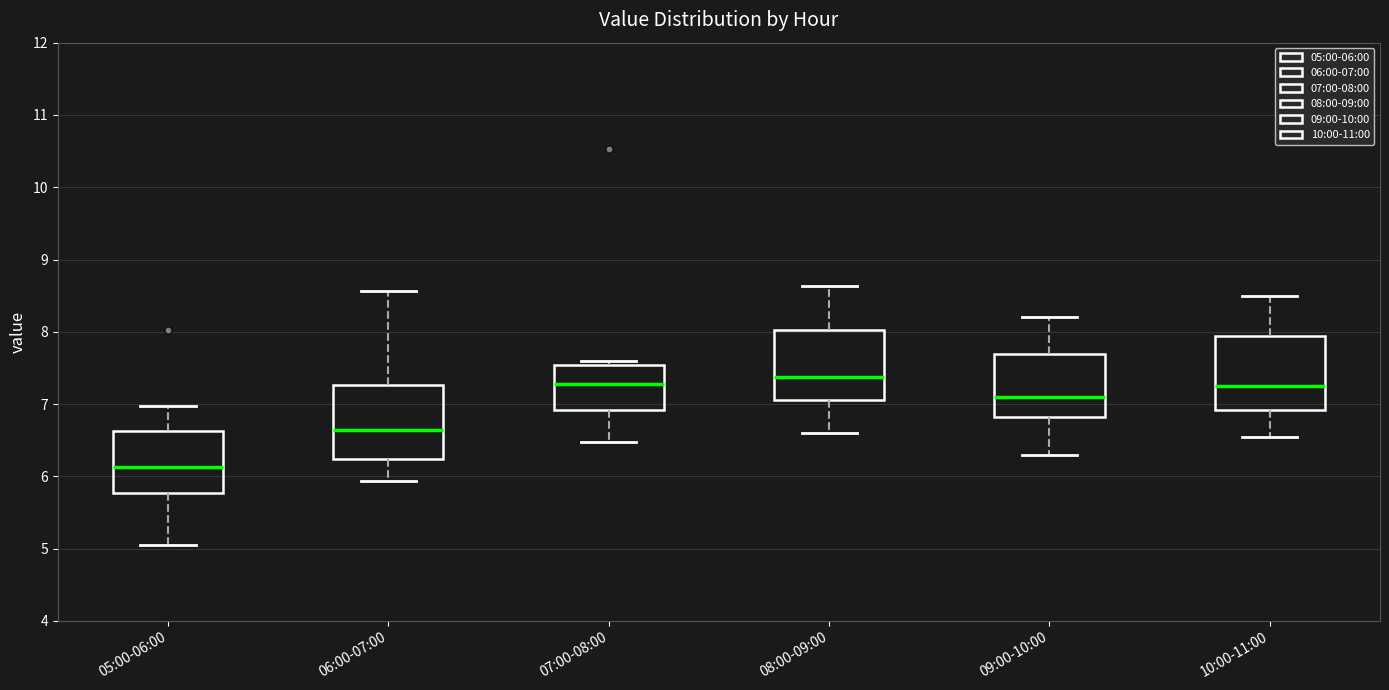

Reading left to right, read every box against the y-axis: the position of its median line, the range the box covers, and the ends of its whiskers. The values are not printed on the chart, so give them approximately, as read against the axis.

05:00-06:00: median 6.1, box 5.8 to 6.6, whiskers 5.1 to 7.0
06:00-07:00: median 6.6, box 6.2 to 7.3, whiskers 5.9 to 8.6
07:00-08:00: median 7.3, box 6.9 to 7.5, whiskers 6.5 to 7.6
08:00-09:00: median 7.4, box 7.1 to 8.0, whiskers 6.6 to 8.6
09:00-10:00: median 7.1, box 6.8 to 7.7, whiskers 6.3 to 8.2
10:00-11:00: median 7.3, box 6.9 to 7.9, whiskers 6.6 to 8.5